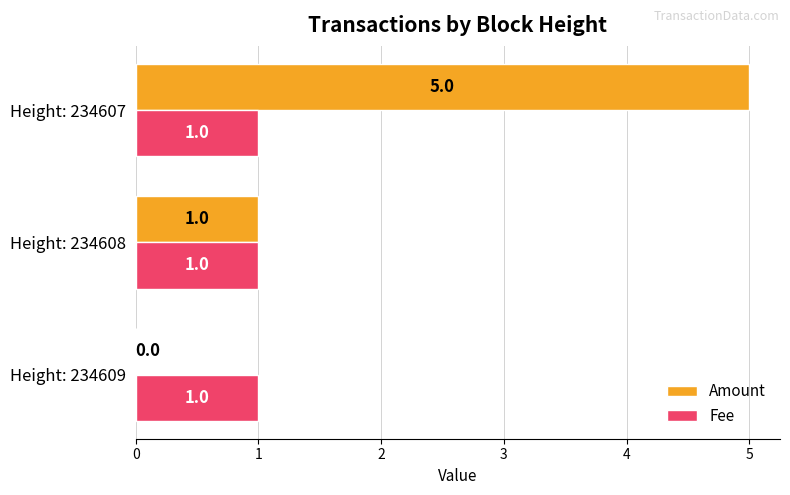

Which series changed the most between Height: 234609 and Height: 234608?

Amount